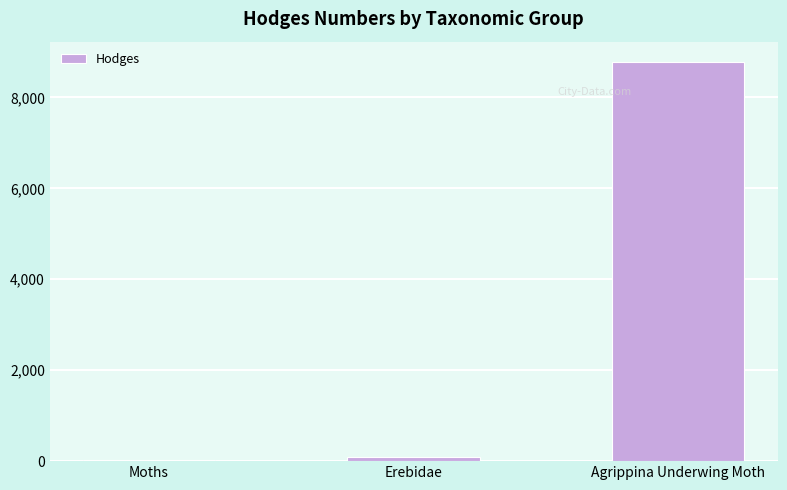

What is the difference between the maximum and minimum values?

8758.0